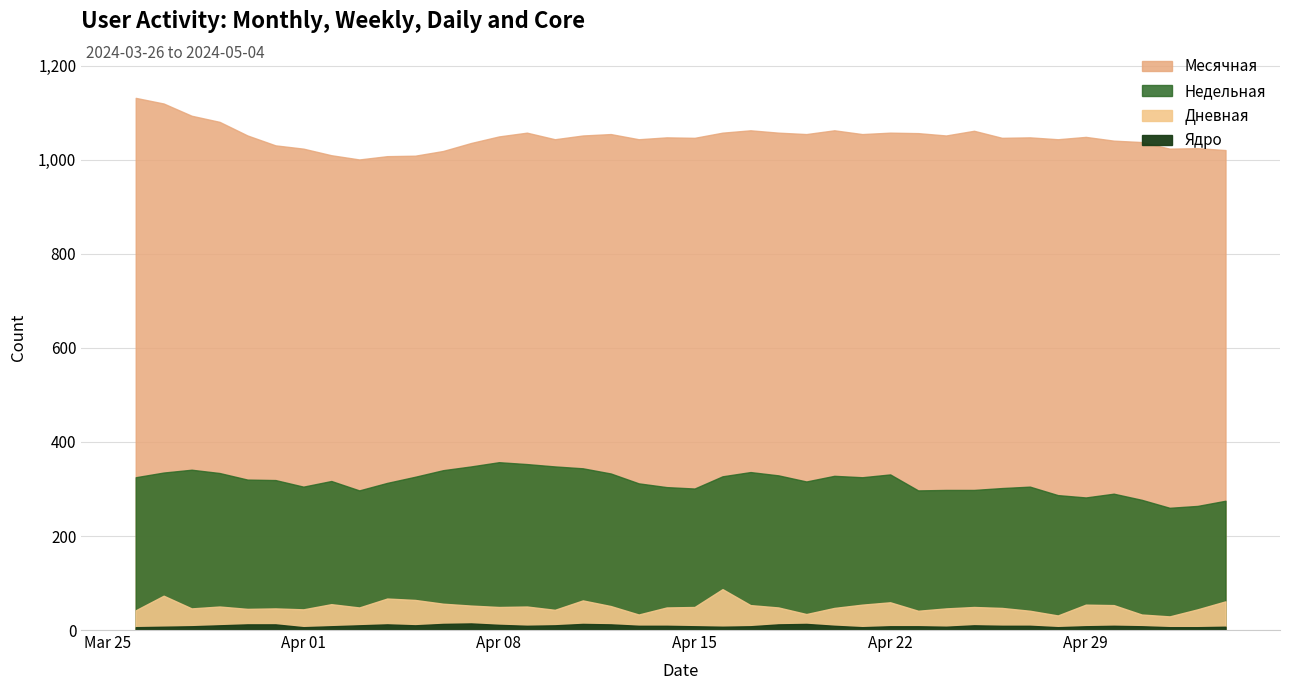

What is the difference between the maximum and minimum values in the Месячная series?

131